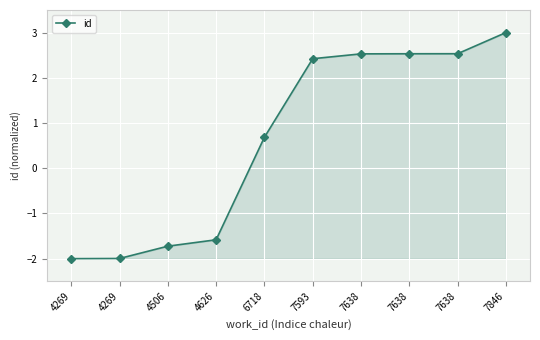

What is the change in value from 4626 to 7638?

+4.1